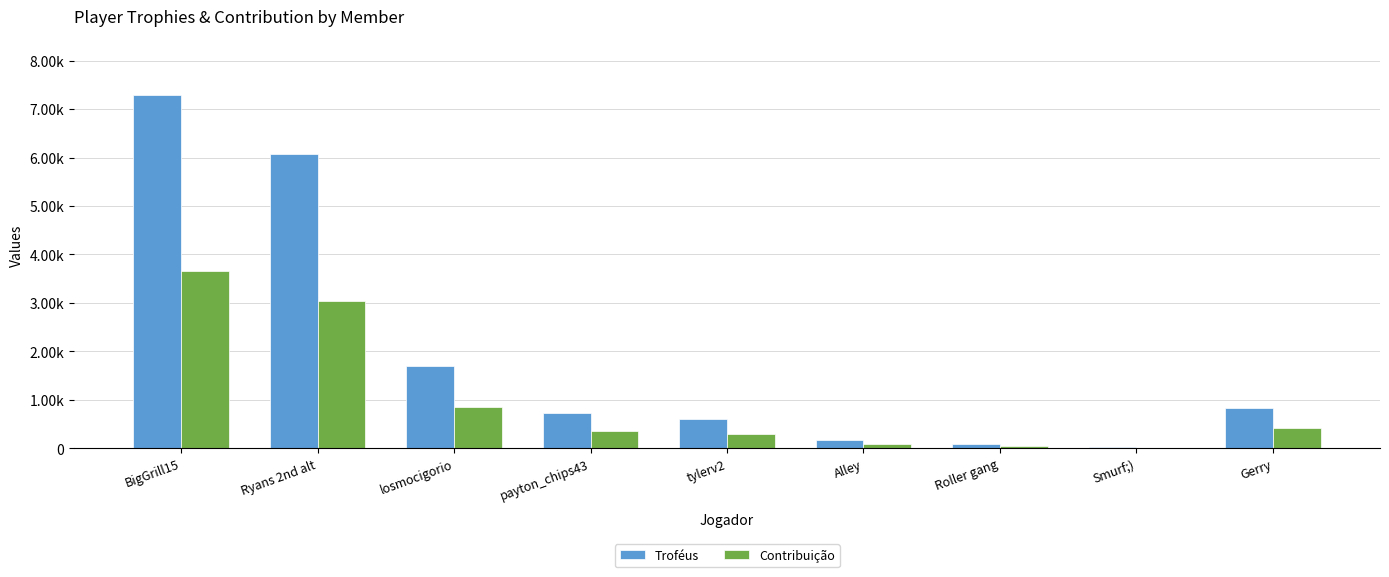

What are all the series names shown in the legend?

Troféus, Contribuição